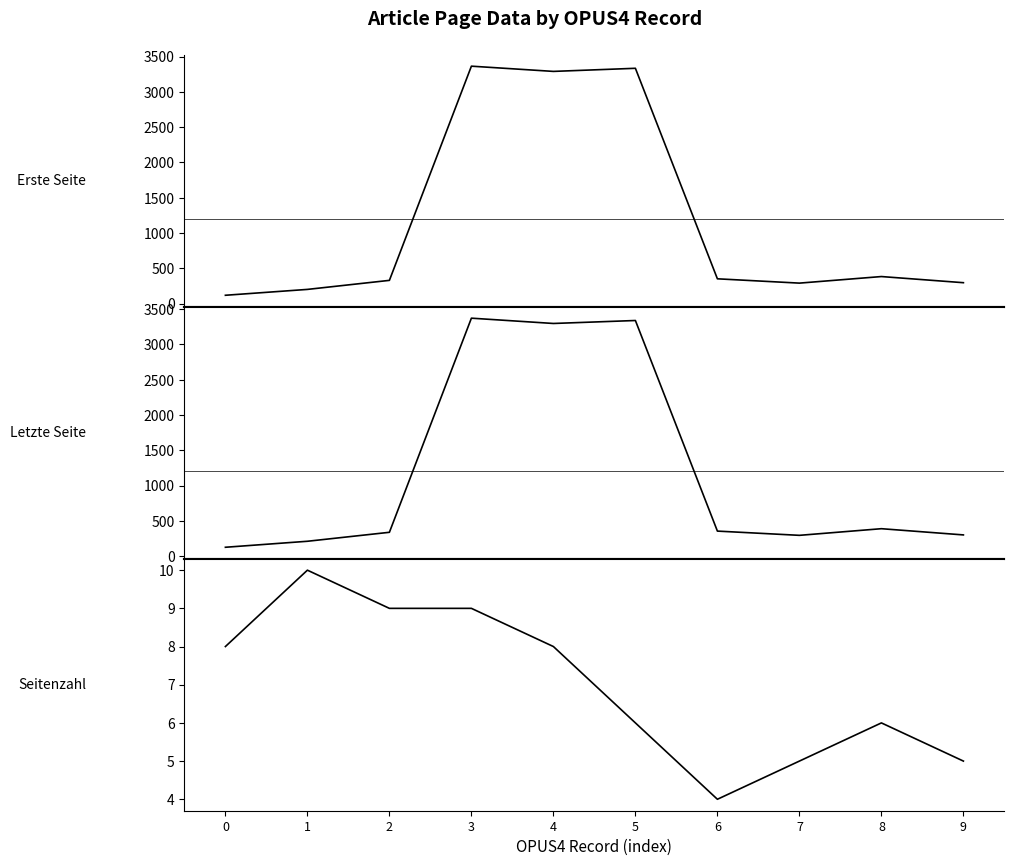

What is the difference between the highest and lowest values at 0?

119